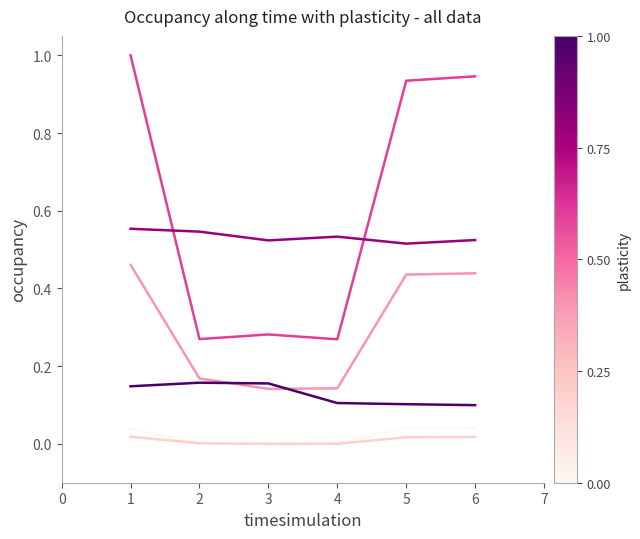

What is the greatest value displayed?

1.0